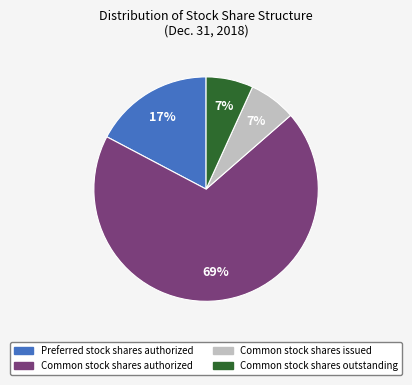

Does Common stock shares authorized account for over 50% of the chart?

Yes